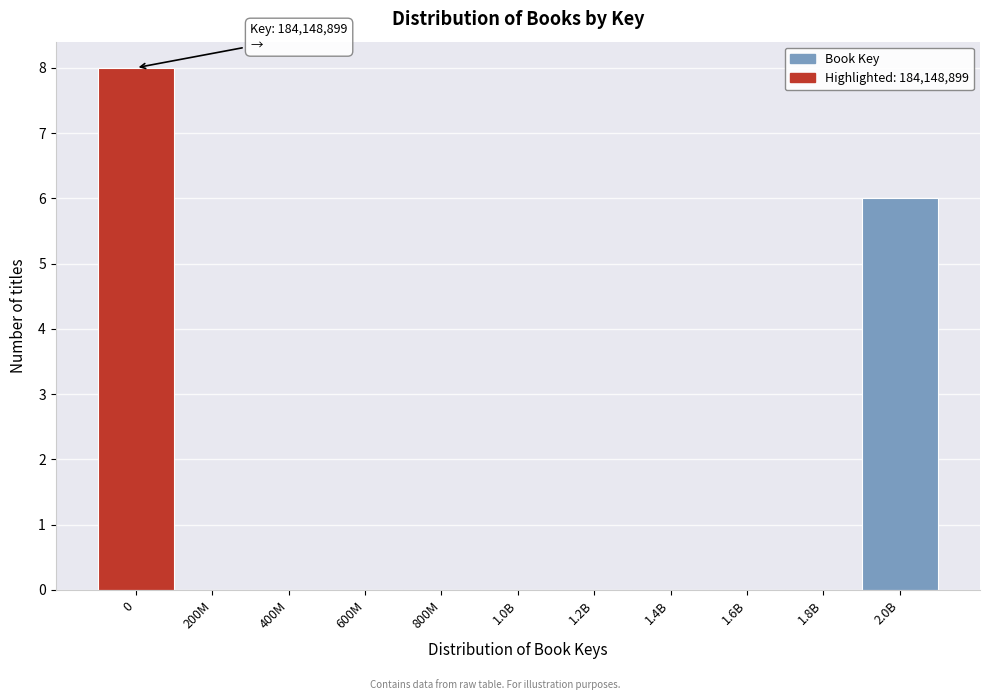

Reading left to right, what are all the values shown in this chart?

0=8	200M=0	400M=0	600M=0	800M=0	1.0B=0	1.2B=0	1.4B=0	1.6B=0	1.8B=0	2.0B=6